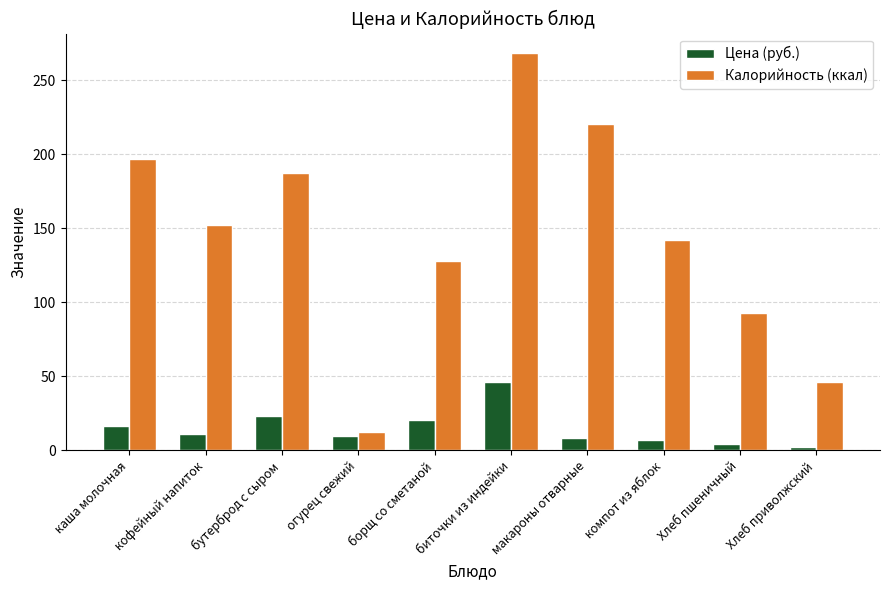

What is the total value across all series at Хлеб пшеничный?

97.0